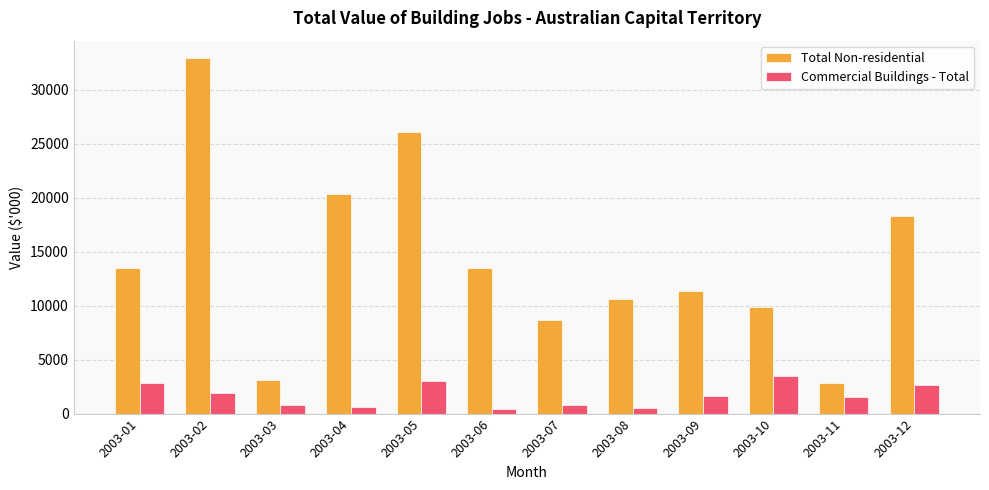

What is the maximum value shown in the chart?

32892